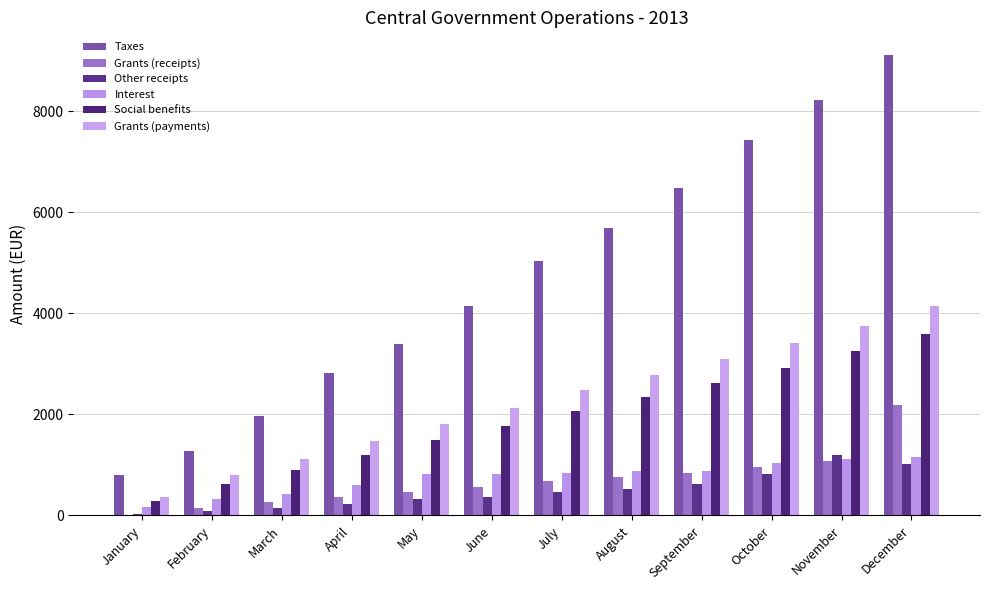

Is the value of Social benefits at August greater than the value of Interest at December?

Yes